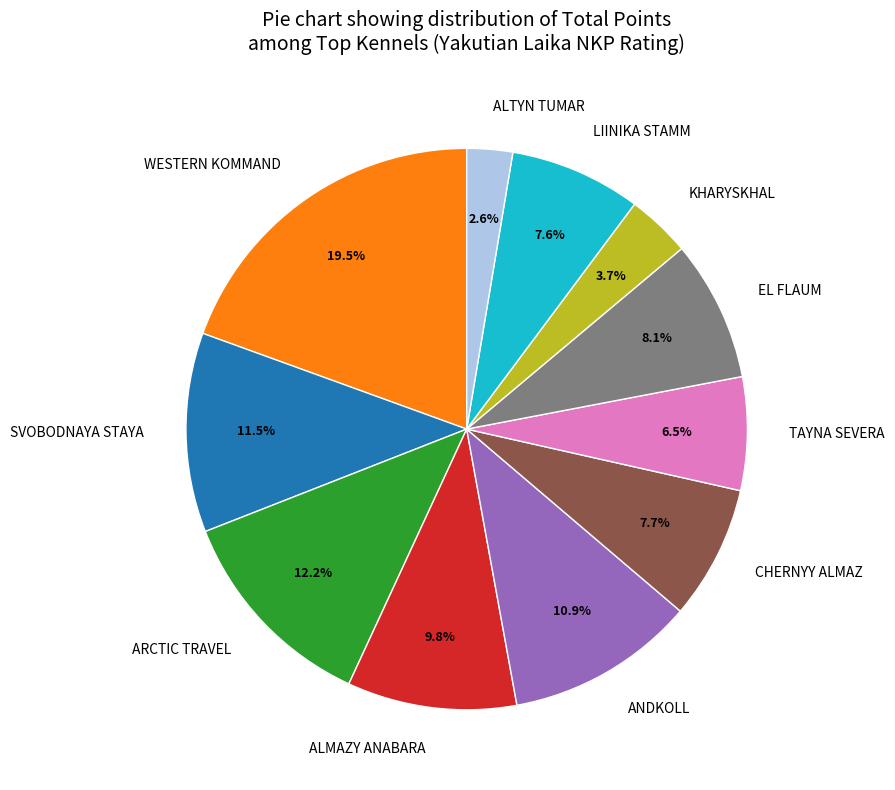

The EL FLAUM slice represents 8% of the pie. True or false?

True